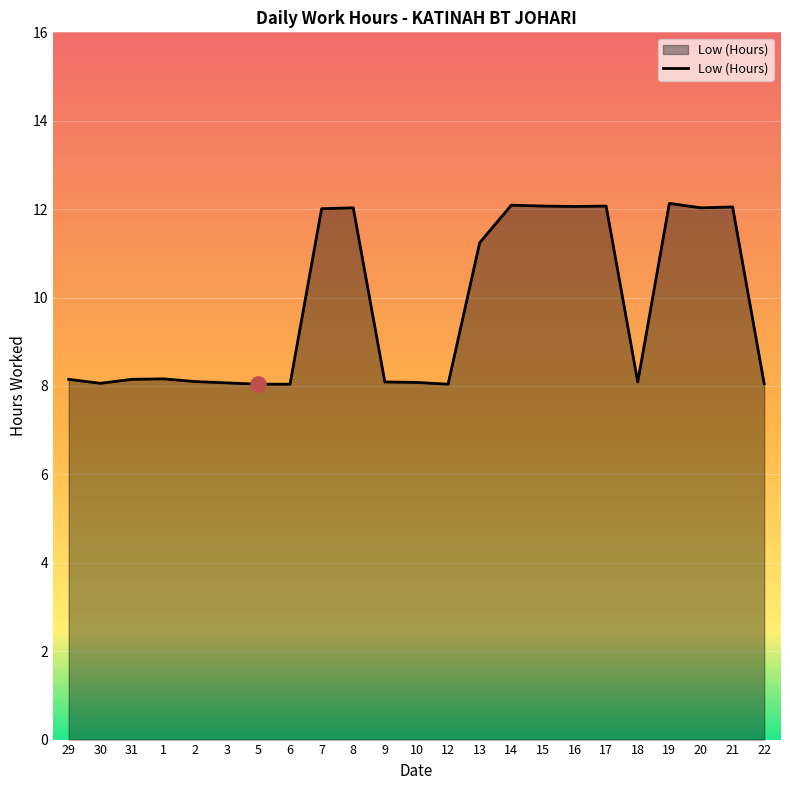

What is the ratio of the value at 6 to the value at 8?

0.7